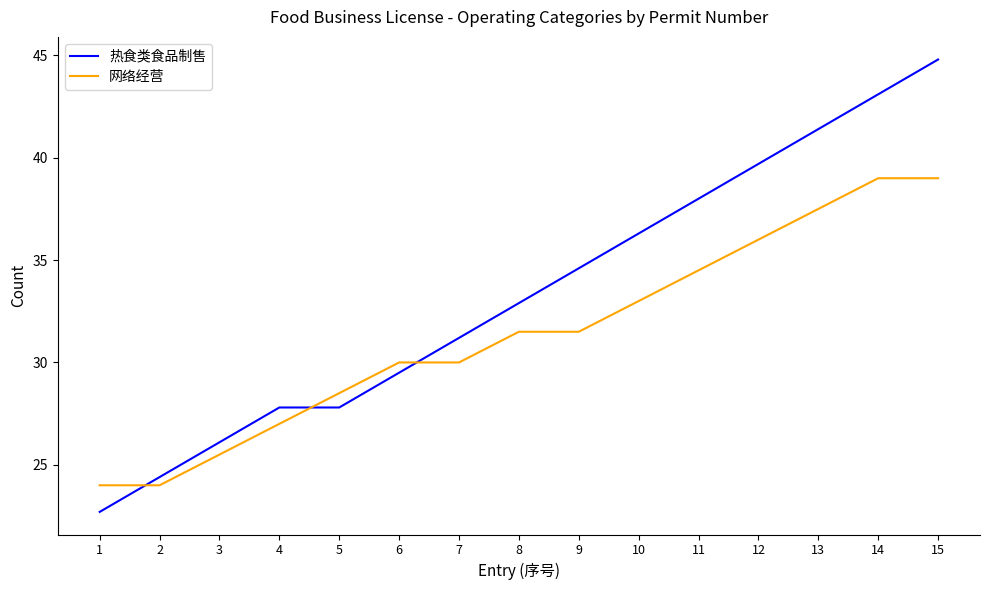

What is the maximum value for 网络经营?

39.0